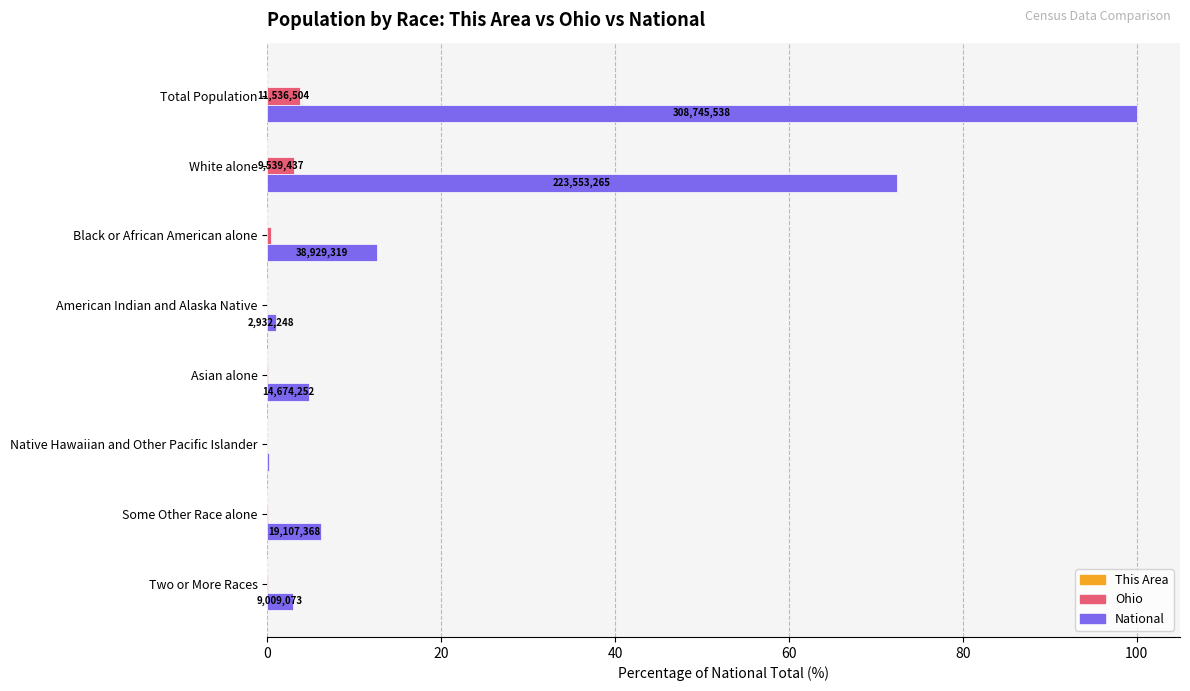

Between White alone and Native Hawaiian and Other Pacific Islander, which series saw the biggest shift?

National